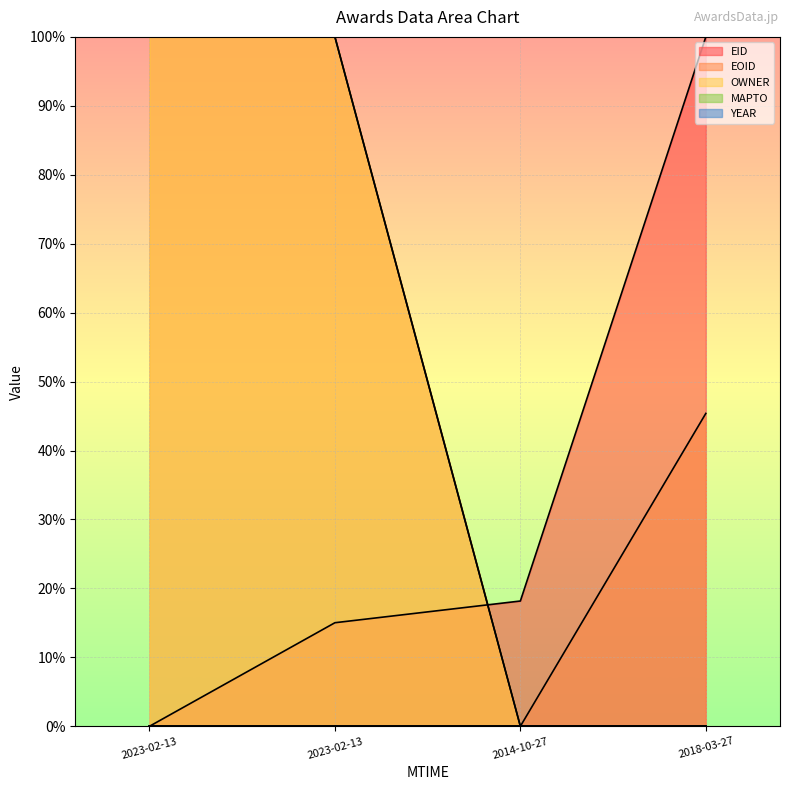

How many data points in OWNER are less than 100?

2